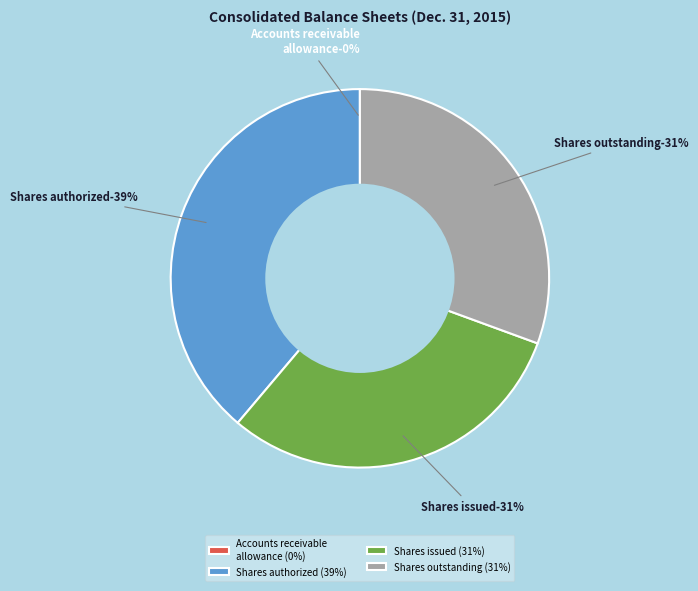

To the nearest percent, what is the average slice percentage?

25%